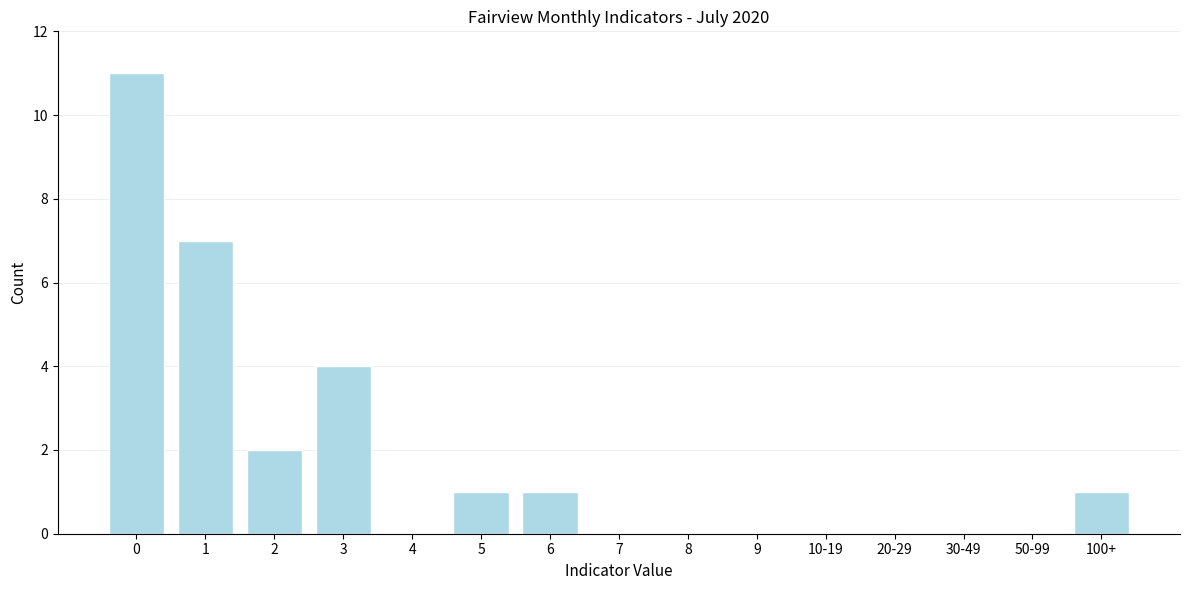

Reading left to right, what are all the values shown in this chart?

0=11	1=7	2=2	3=4	4=0	5=1	6=1	7=0	8=0	9=0	10-19=0	20-29=0	30-49=0	50-99=0	100+=1